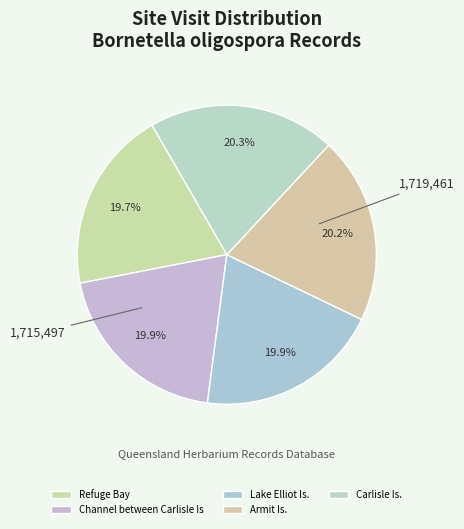

How many slices are in this pie chart?

5